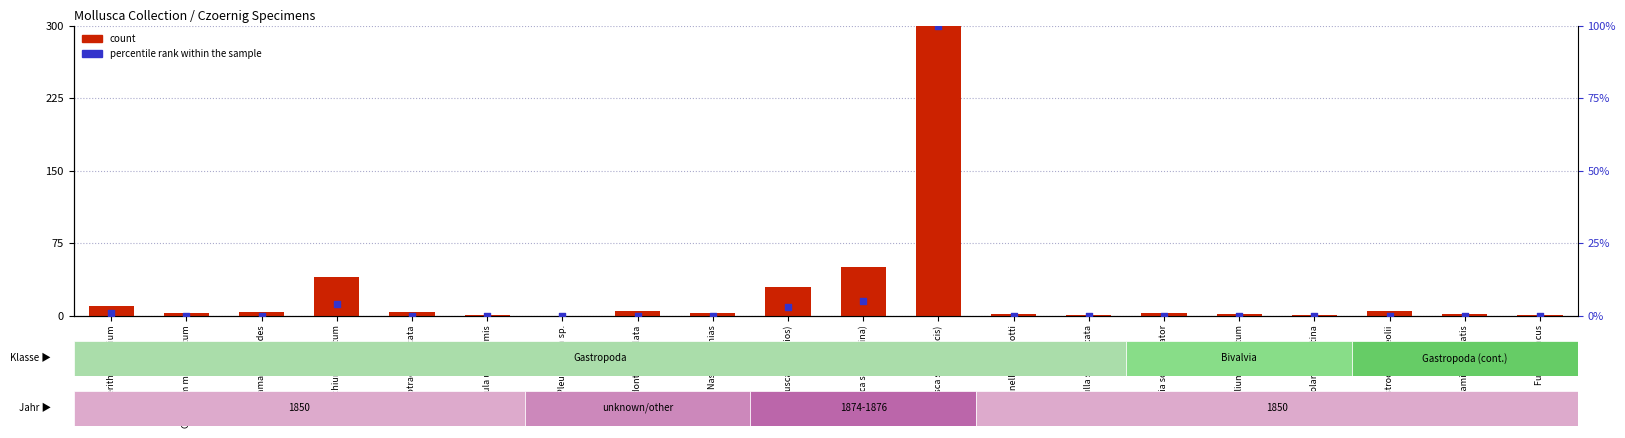

At which category is the sum across all series the highest?

Mollusca sp. (Chalcis)